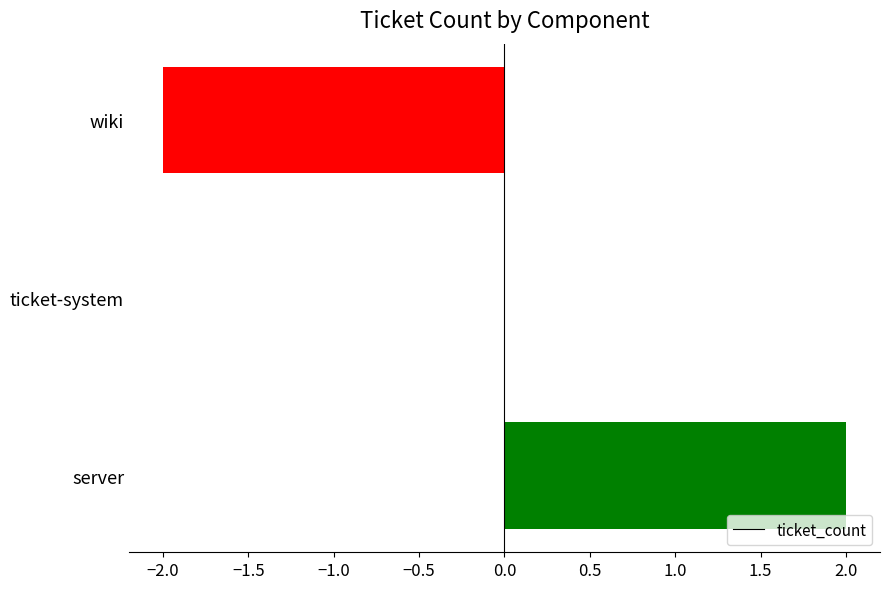

Between ticket-system and server, which is larger?

server